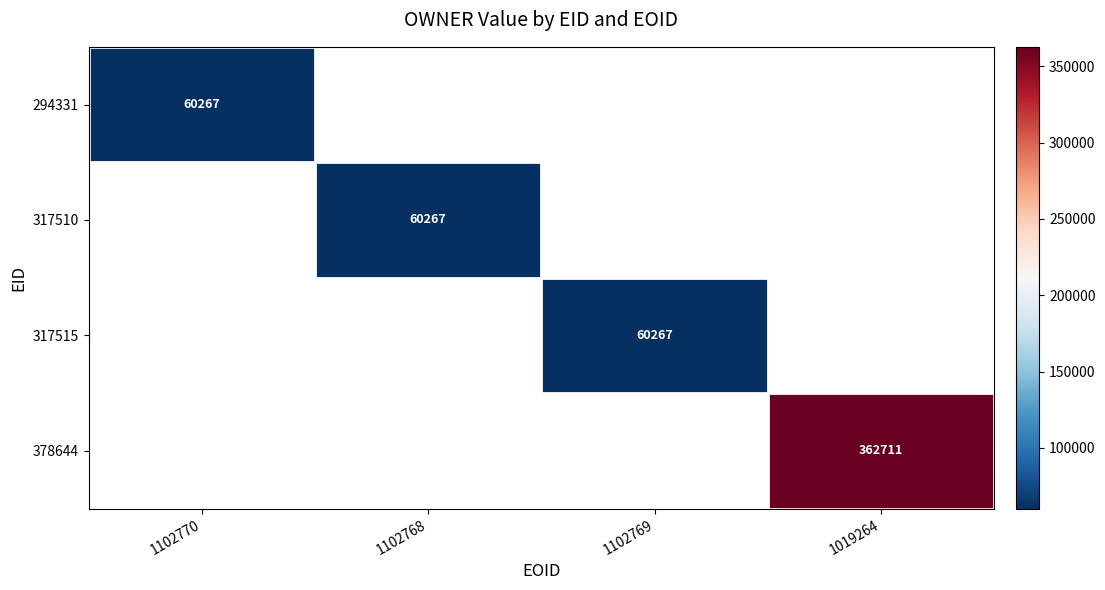

True or false: 317515 has a value of 39389 at 1102769.

False